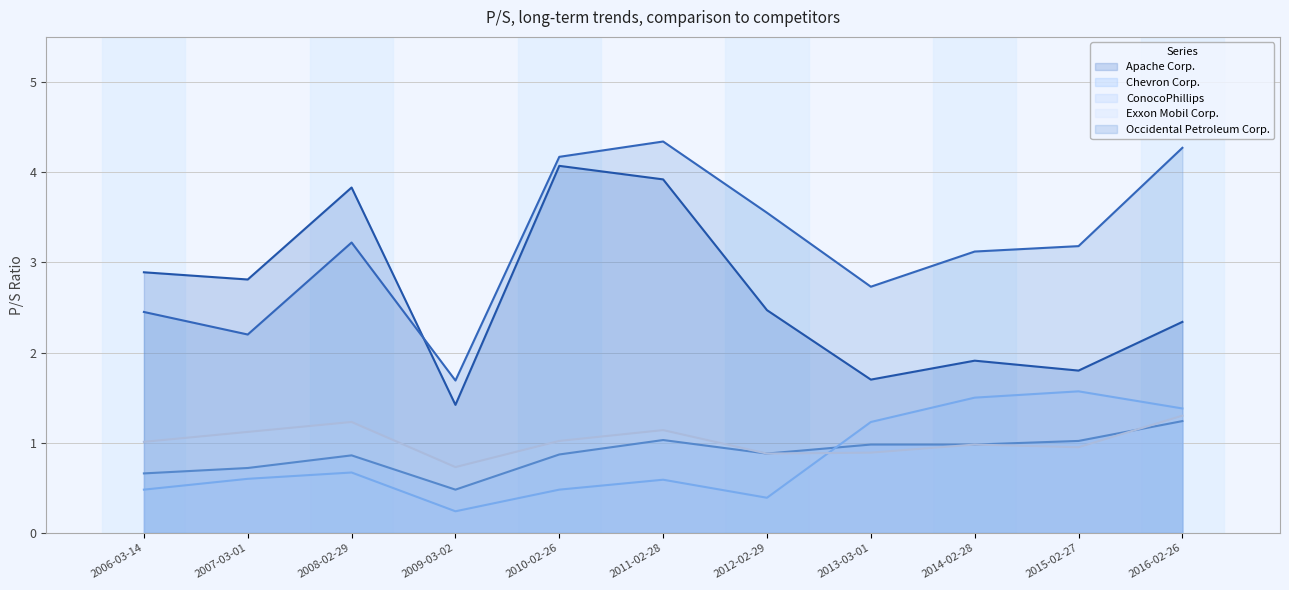

What is the smallest value displayed?

0.2